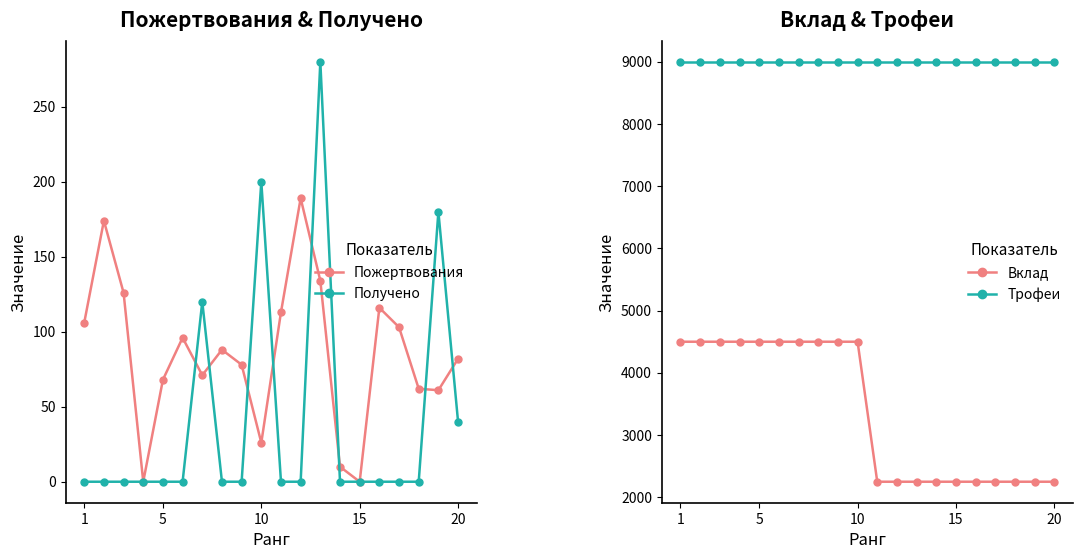

How many lines are shown in the chart?

4